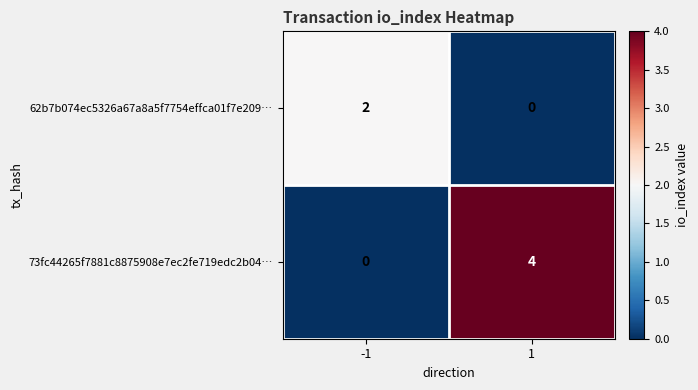

What is the difference between the highest and lowest values at 1?

4